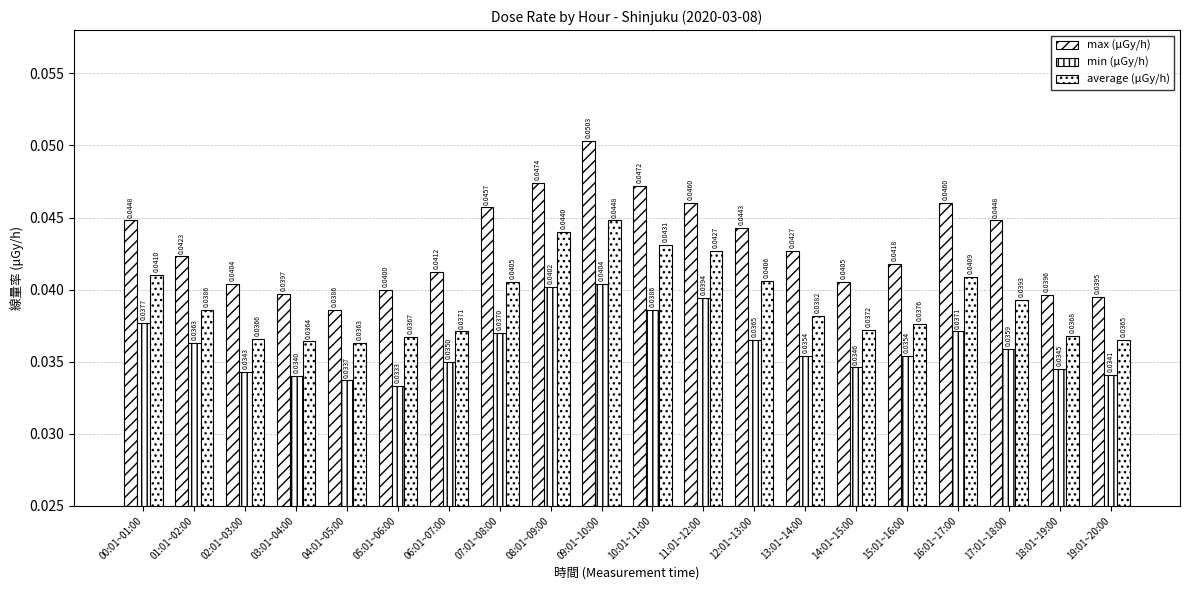

How many distinct data groups are displayed?

3